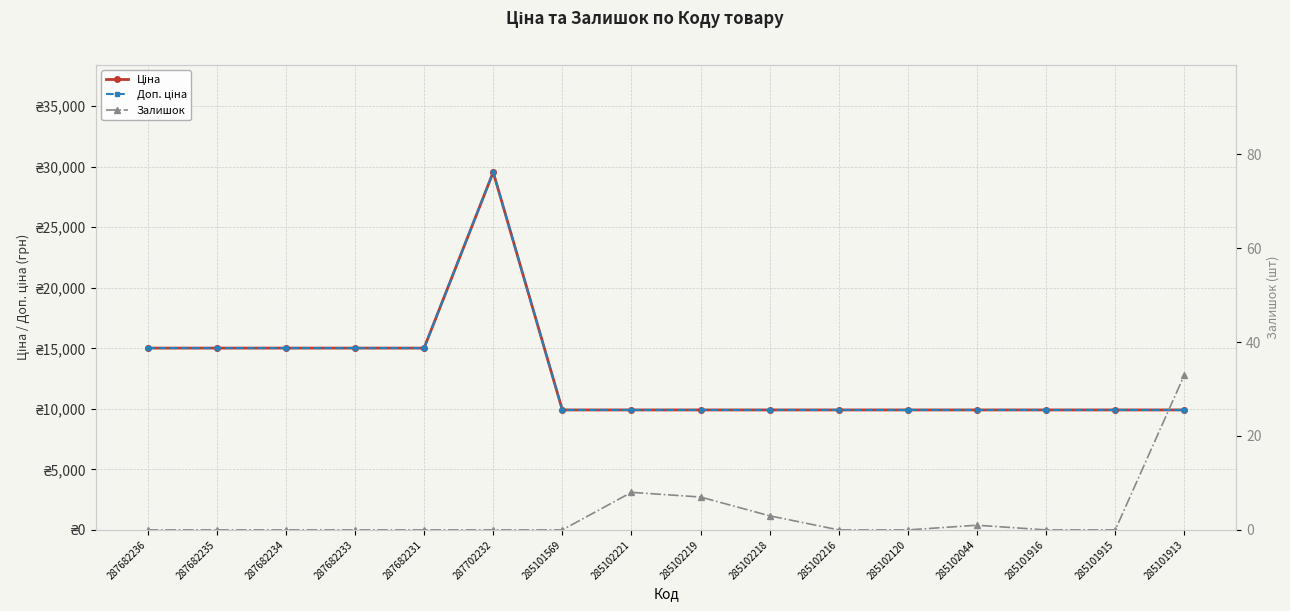

What is the sum of the Ціна values at 287702232 and 287682234?

44568.1